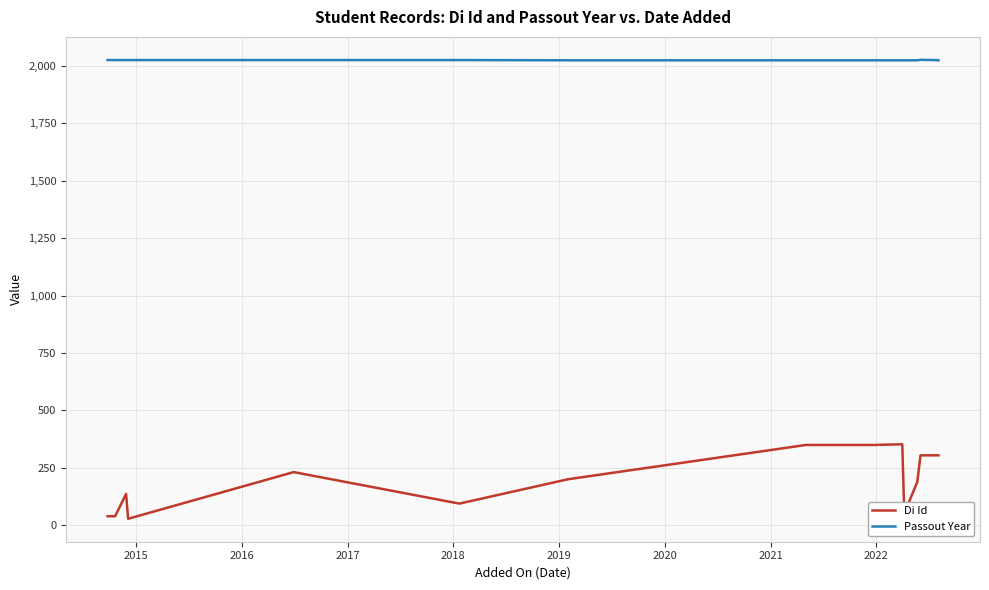

The Passout Year series shows 914 at 2015. True or false?

False